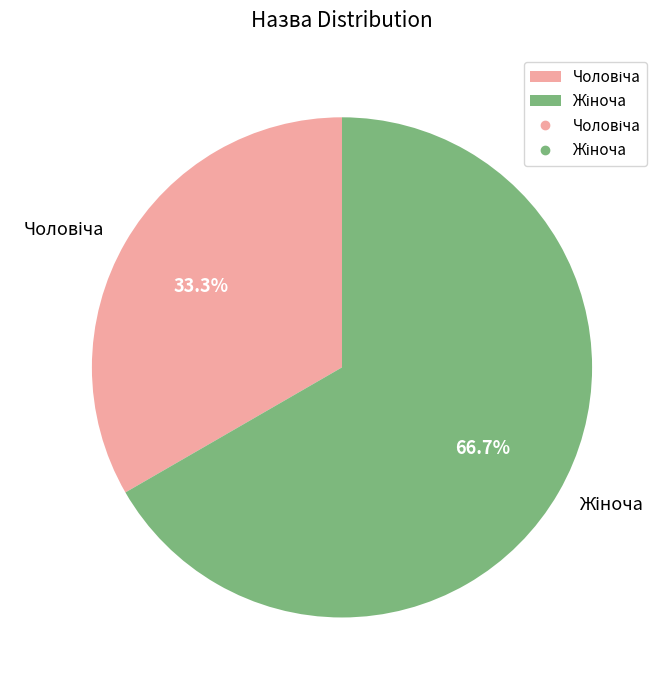

Count the number of slices in the pie.

2